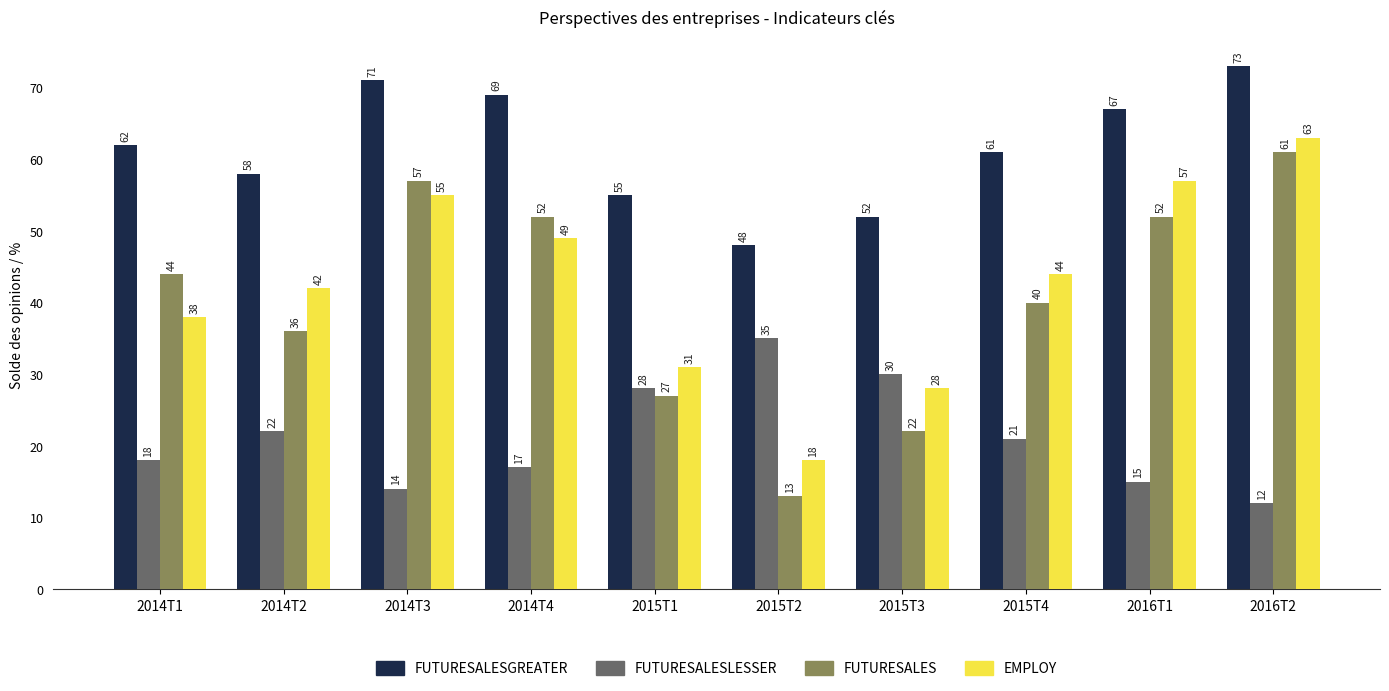

What is the total value across all series at 2016T1?

191